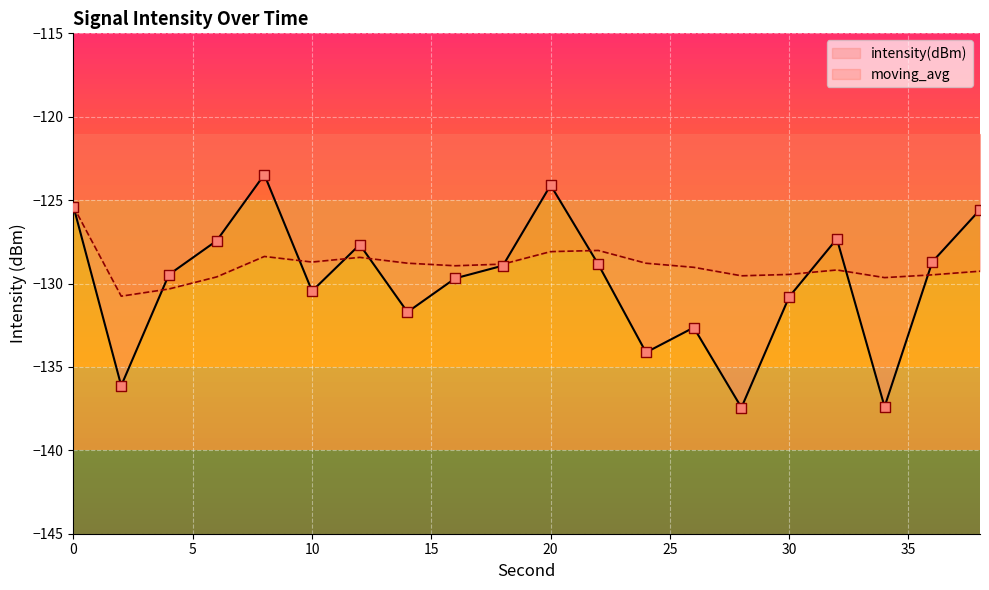

At how many categories does at least one series exceed -131?

20